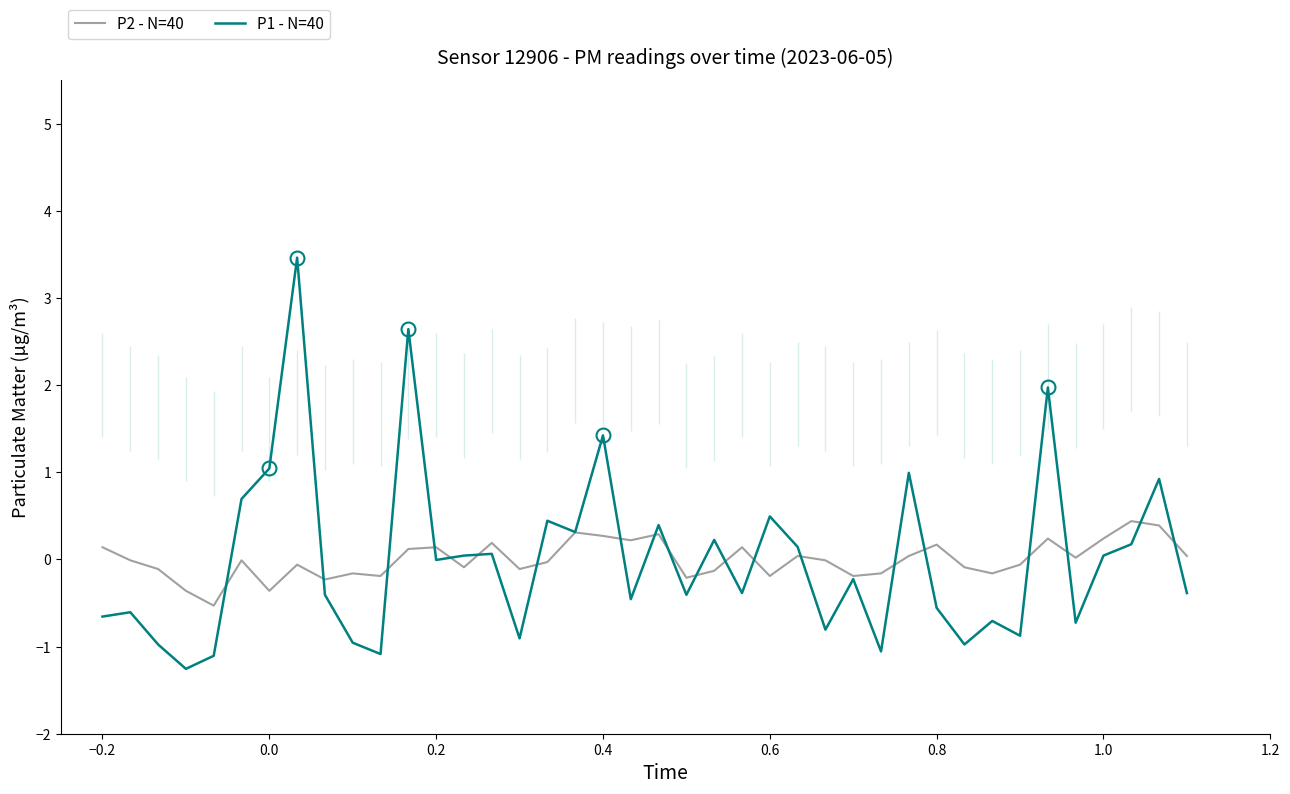

What is the highest value of the P1 - N=40 series?

3.5